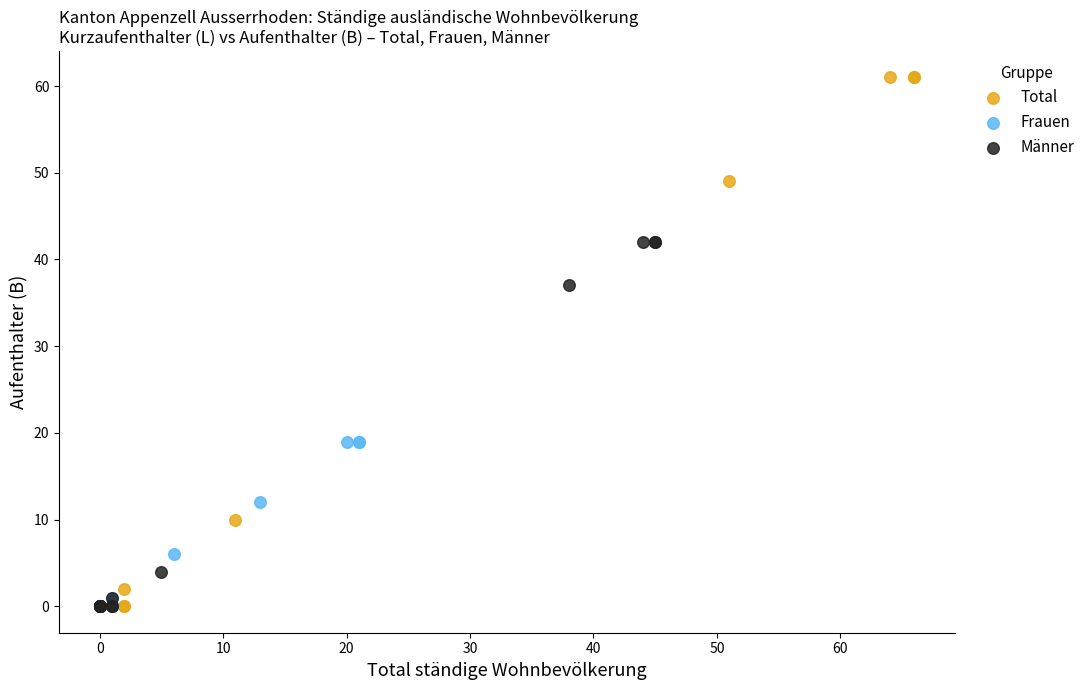

Which series contains the highest Y value?

Total